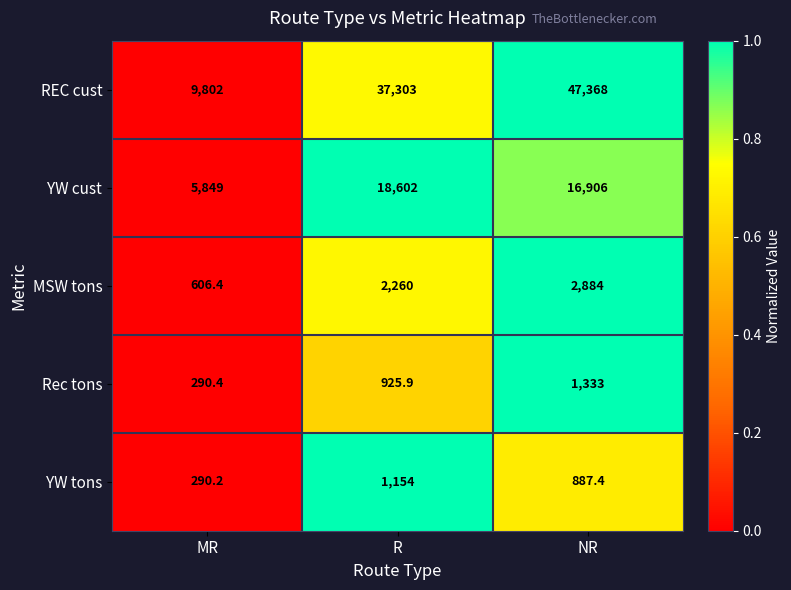

Reading left to right, transcribe all the data shown in this chart.

REC cust: MR=9802.0	R=37303.0	NR=47368.0
YW cust: MR=5849.0	R=18602.0	NR=16906.0
MSW tons: MR=606.4	R=2260.0	NR=2884.0
Rec tons: MR=290.4	R=925.9	NR=1333.0
YW tons: MR=290.2	R=1154.0	NR=887.4